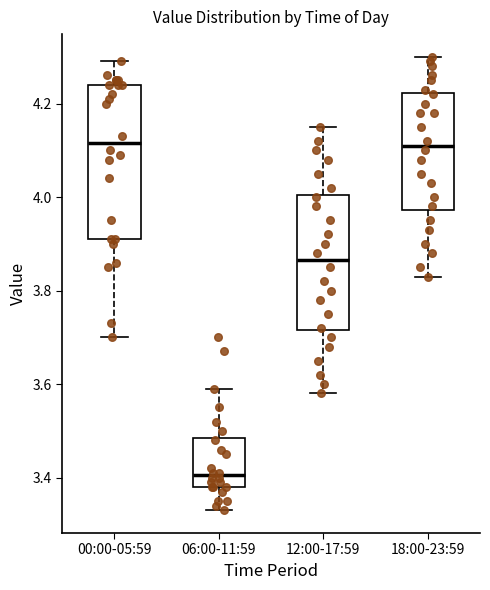

Reading left to right, read every box against the y-axis: the position of its median line, the range the box covers, and the ends of its whiskers. The values are not printed on the chart, so give them approximately, as read against the axis.

00:00-05:59: median 4.12, box 3.92 to 4.24, whiskers 3.70 to 4.30
06:00-11:59: median 3.40, box 3.38 to 3.48, whiskers 3.34 to 3.60
12:00-17:59: median 3.86, box 3.72 to 4.00, whiskers 3.58 to 4.16
18:00-23:59: median 4.12, box 3.98 to 4.22, whiskers 3.84 to 4.30